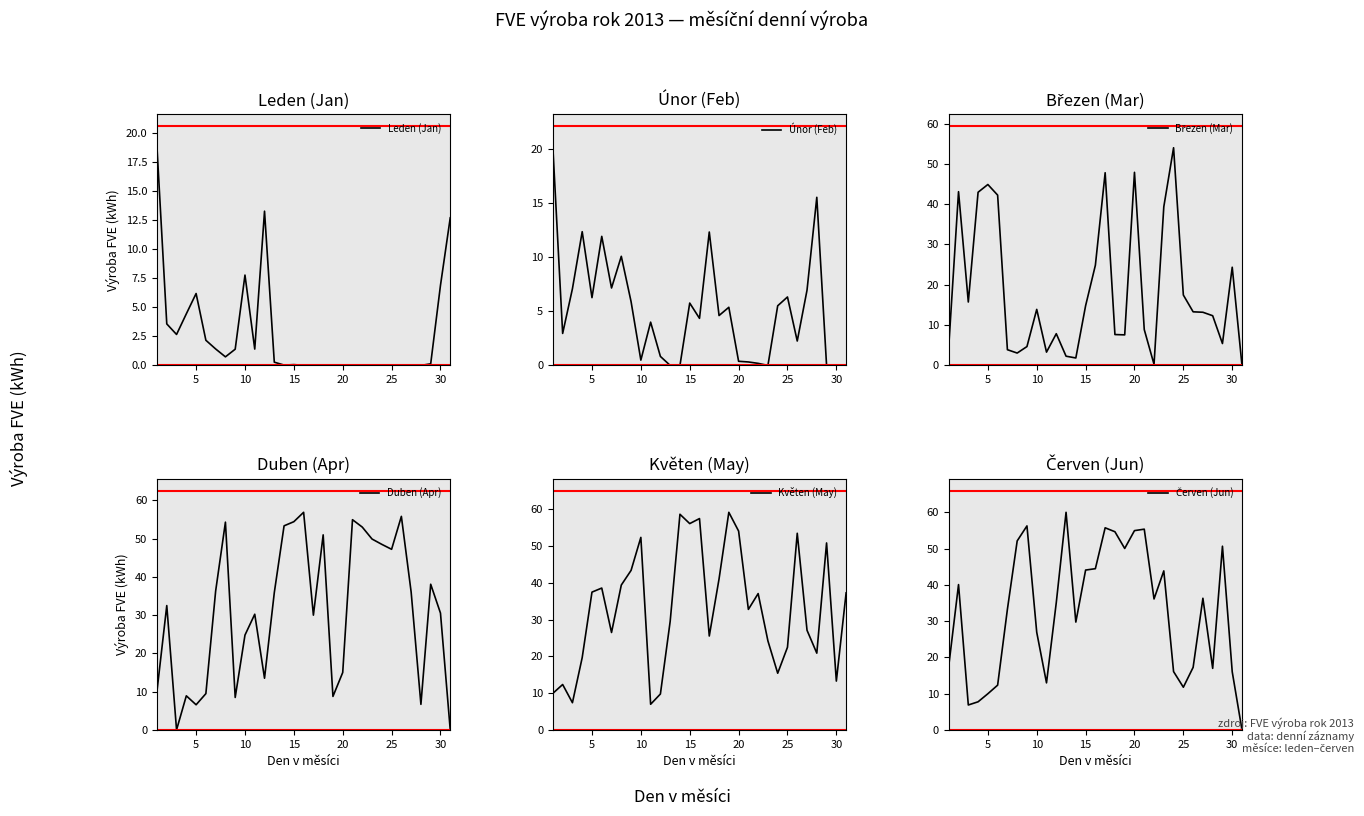

The Leden (Jan) series shows -7.7 at 25. True or false?

False